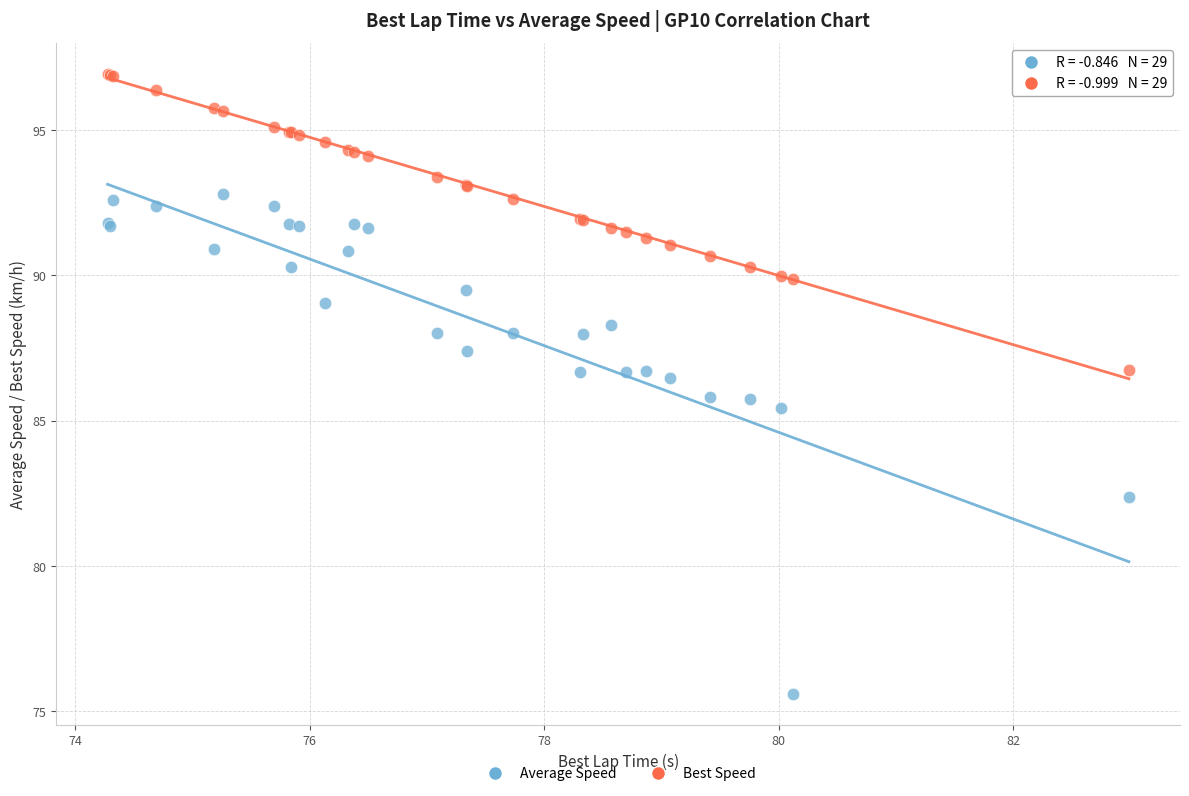

Which series reaches the maximum Y coordinate?

Best Speed